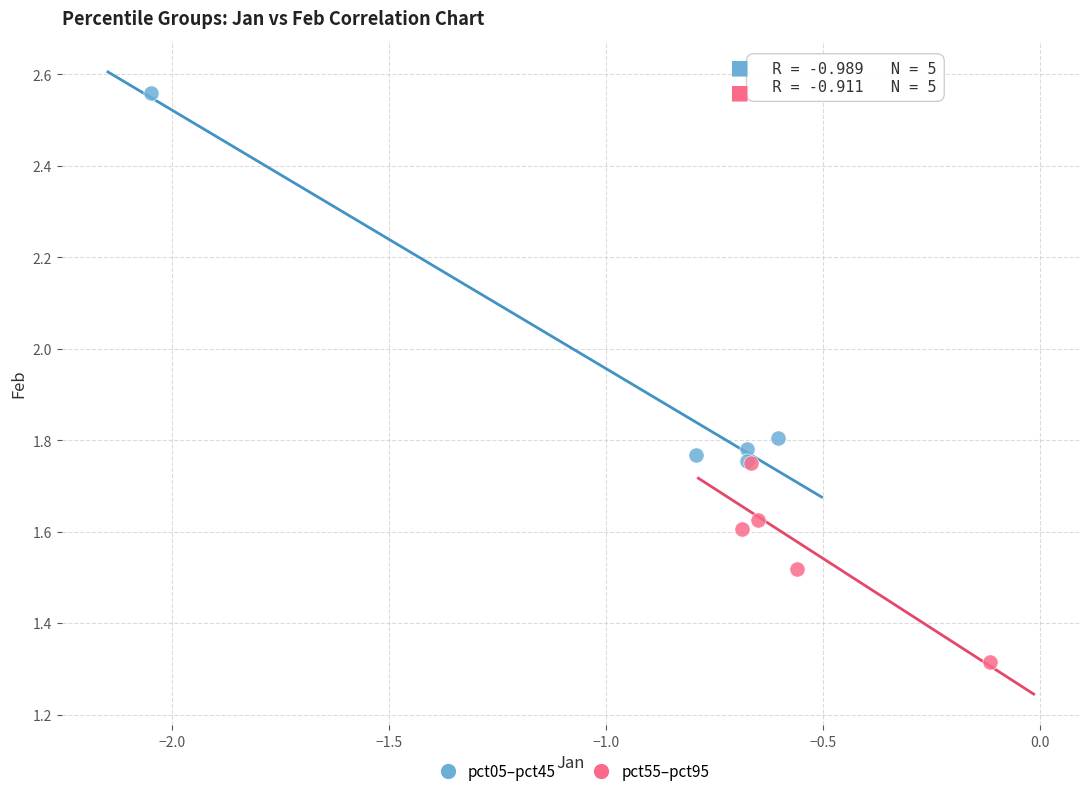

Which series reaches the maximum Y coordinate?

pct05–pct45